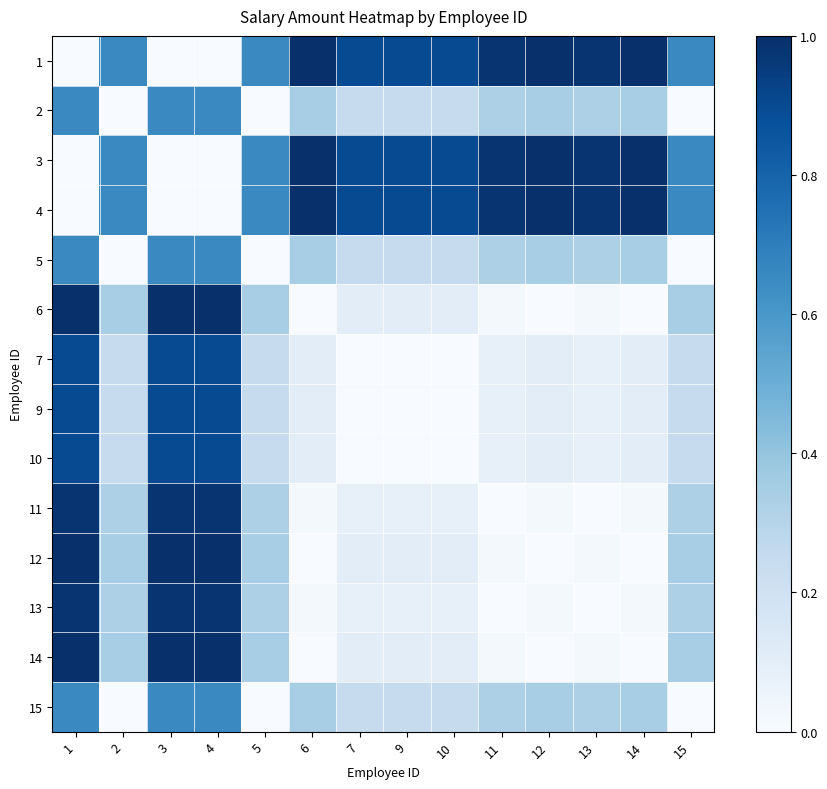

At how many categories does at least one series exceed 0?

14